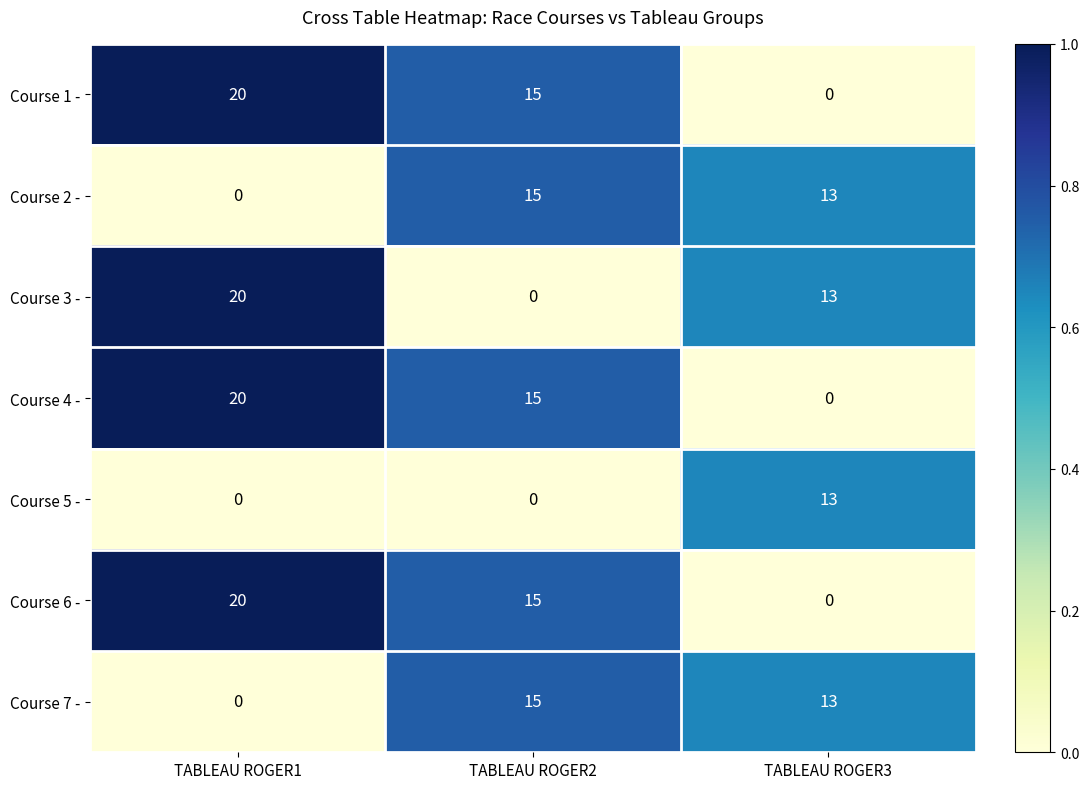

Reading right to left, what are all the values shown in this chart?

Course 1 -: TABLEAU ROGER3=0	TABLEAU ROGER2=15	TABLEAU ROGER1=20
Course 2 -: TABLEAU ROGER3=13	TABLEAU ROGER2=15	TABLEAU ROGER1=0
Course 3 -: TABLEAU ROGER3=13	TABLEAU ROGER2=0	TABLEAU ROGER1=20
Course 4 -: TABLEAU ROGER3=0	TABLEAU ROGER2=15	TABLEAU ROGER1=20
Course 5 -: TABLEAU ROGER3=13	TABLEAU ROGER2=0	TABLEAU ROGER1=0
Course 6 -: TABLEAU ROGER3=0	TABLEAU ROGER2=15	TABLEAU ROGER1=20
Course 7 -: TABLEAU ROGER3=13	TABLEAU ROGER2=15	TABLEAU ROGER1=0